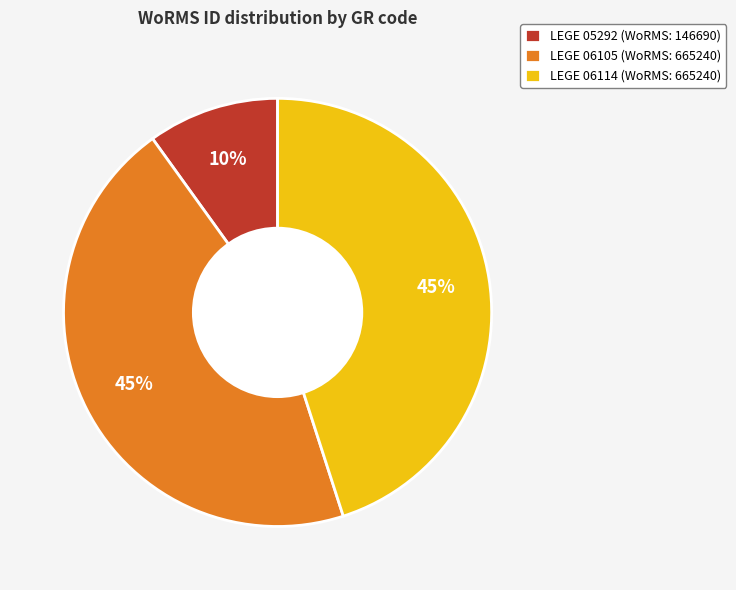

What is the ratio of the value at LEGE 05292 to the value at LEGE 06105?

0.2